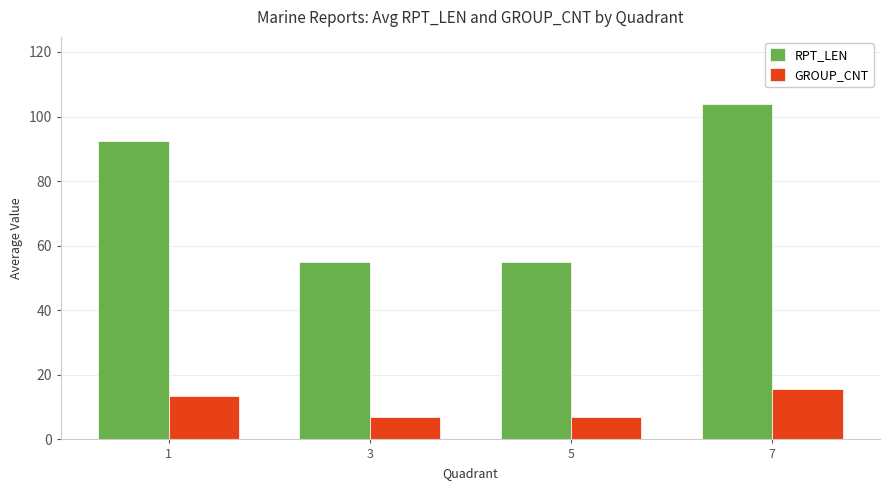

Which series has the largest total across all categories?

RPT_LEN